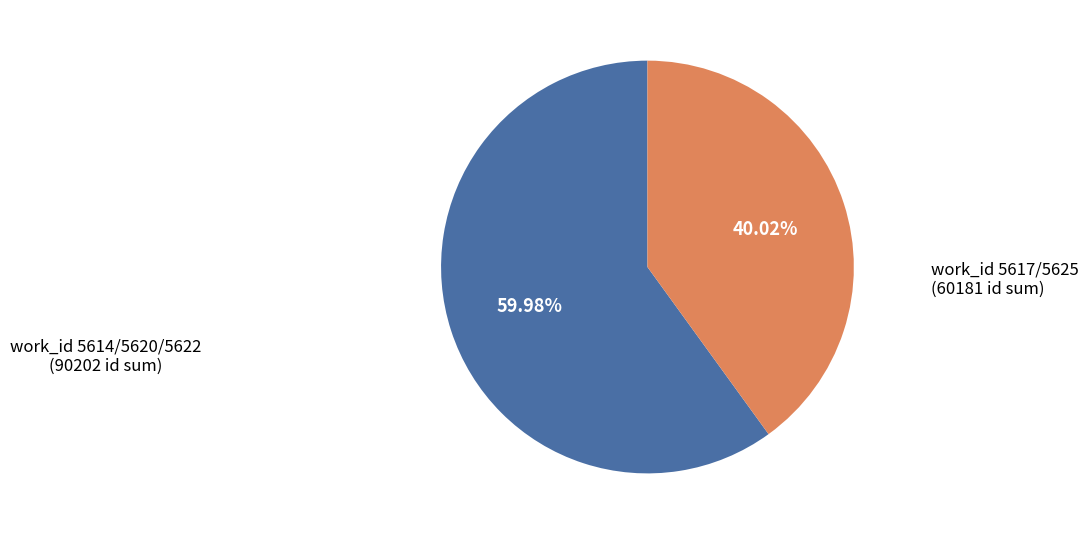

Is there a majority slice in this chart?

Yes